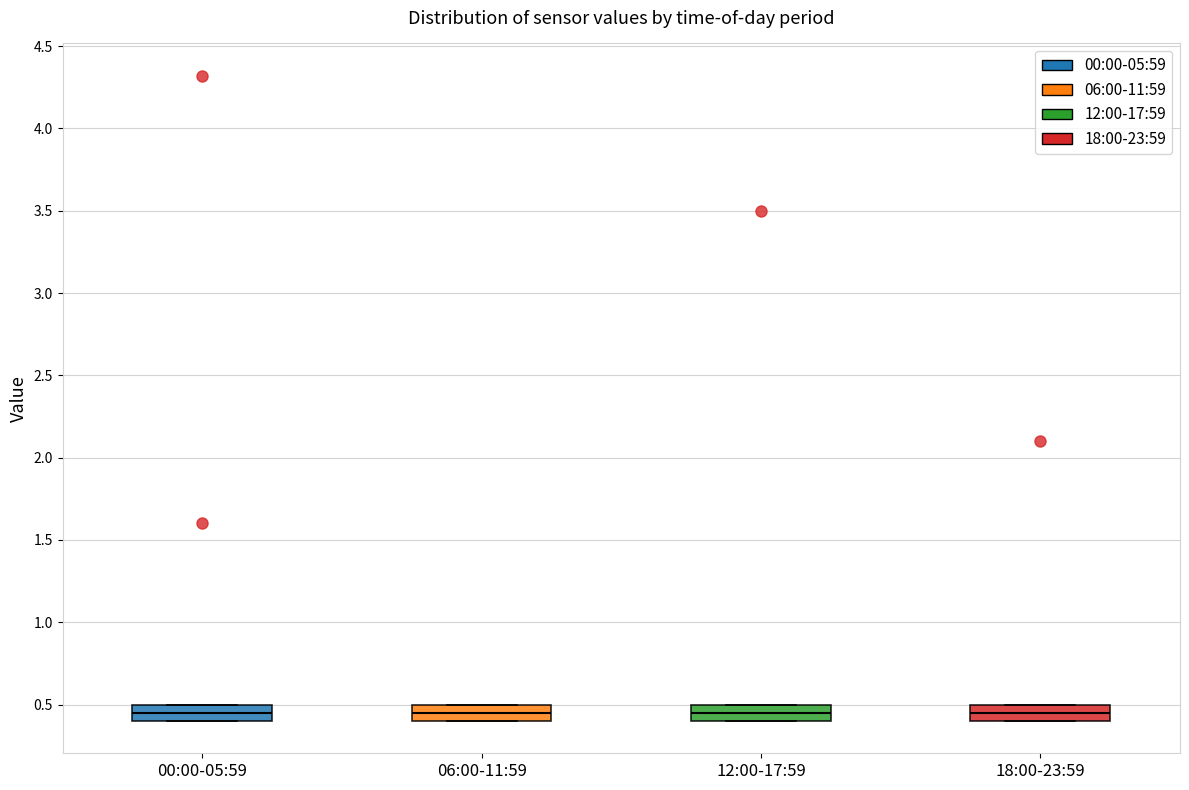

Where is the upper edge of the box for 12:00-17:59 on the y-axis? The values are not printed on the chart, so give them approximately, as read against the axis.

0.50